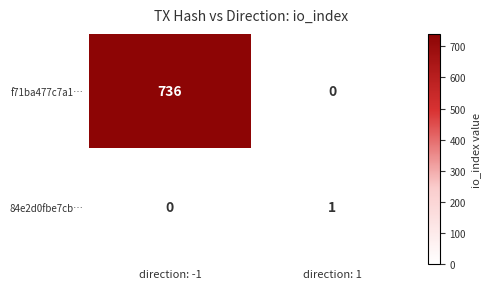

What is the sum of all f71ba477c7a1… values?

736